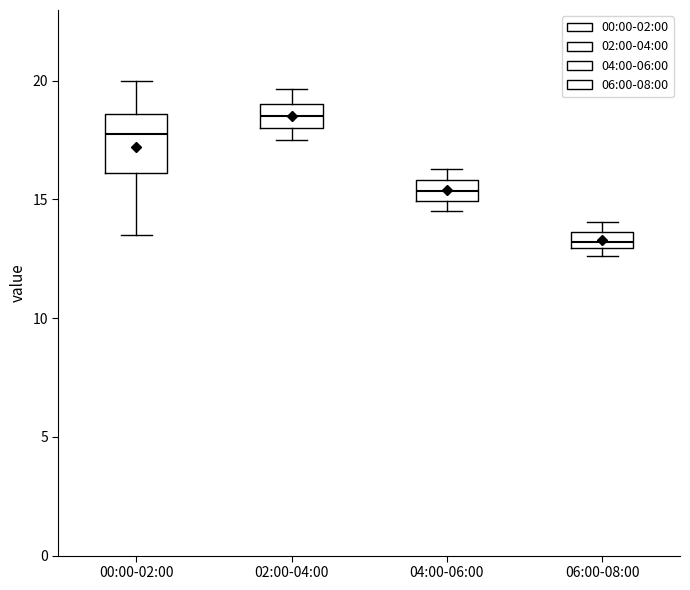

Which box is the tallest, from its lower edge to its upper edge?

00:00-02:00